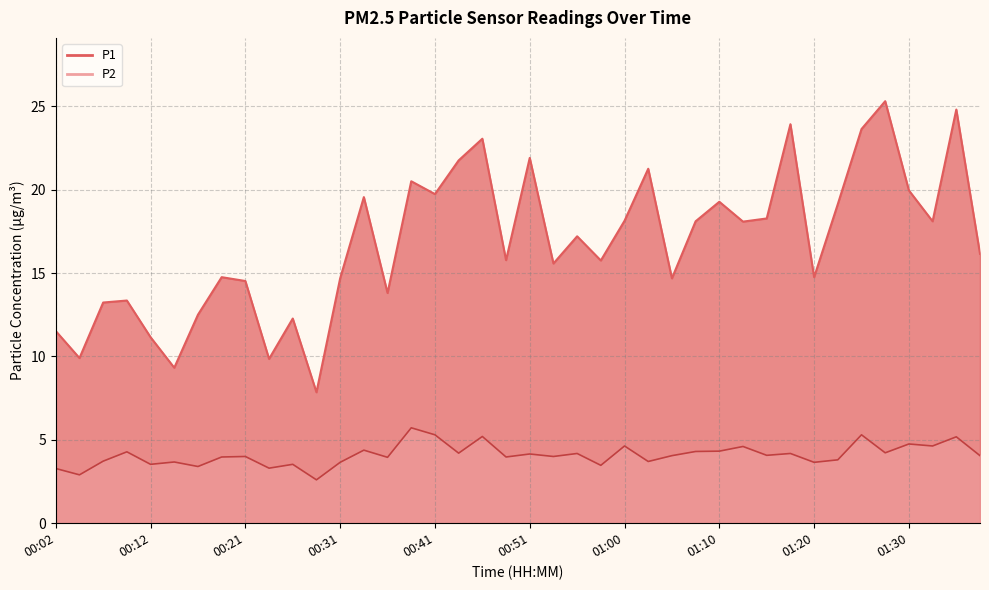

The value of P1 at 01:27 is 44.9. True or false?

False